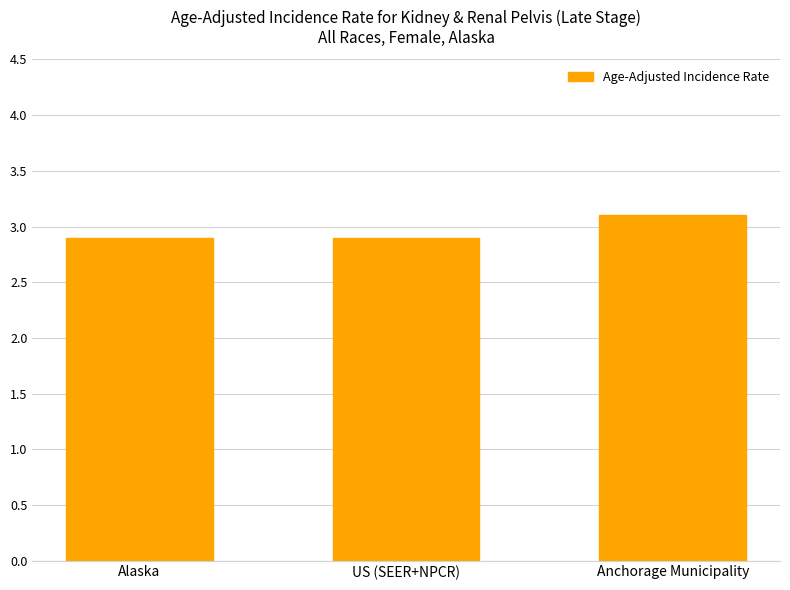

What is the value of the 3rd bar from the left?

3.1